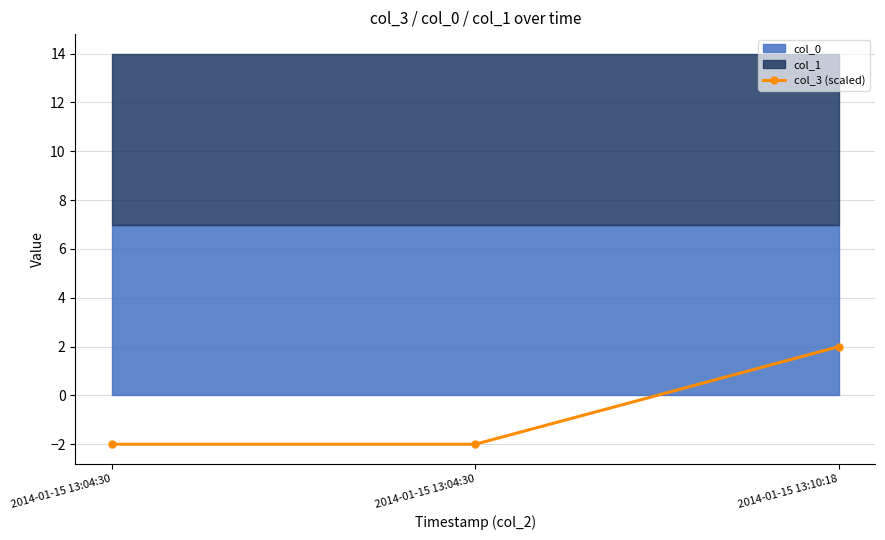

The chart shows a value of -2.0 at 2014-01-15 13:04:30. True or false?

True